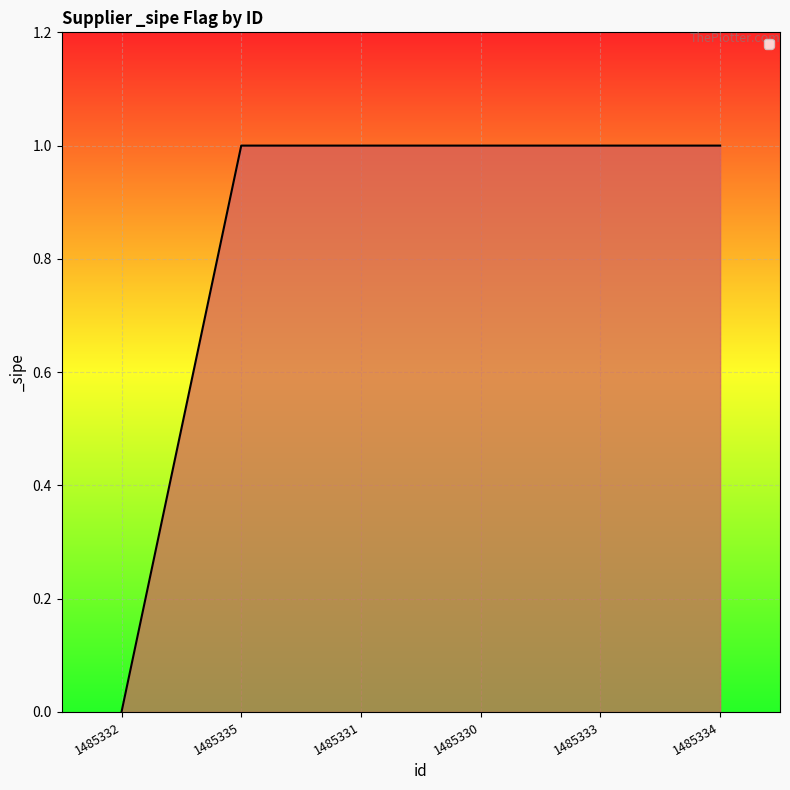

True or false: there are more than 2 points higher than both neighbors.

False